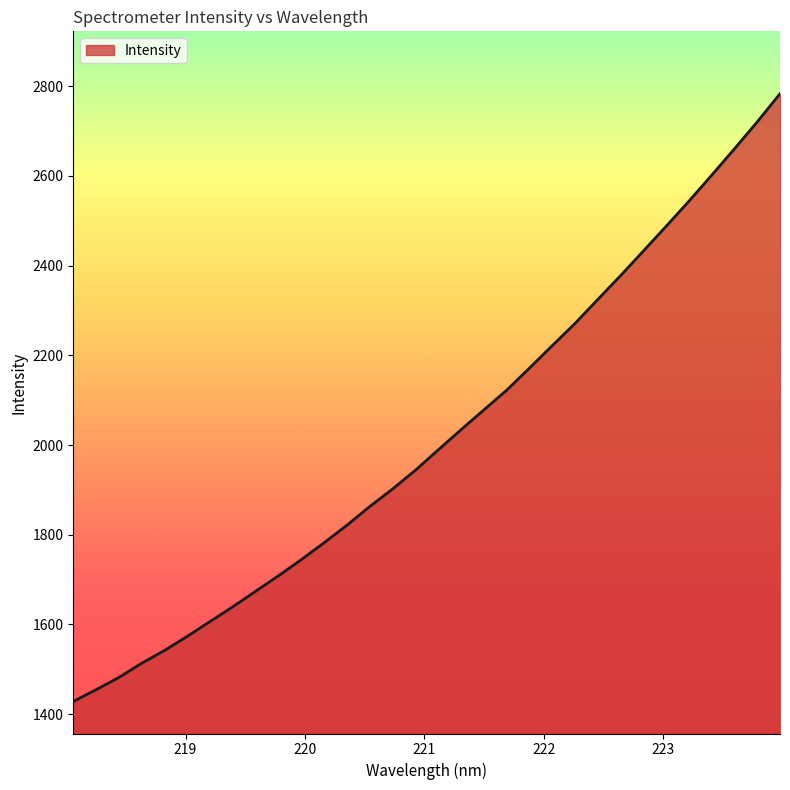

What is the smallest value displayed?

1428.4